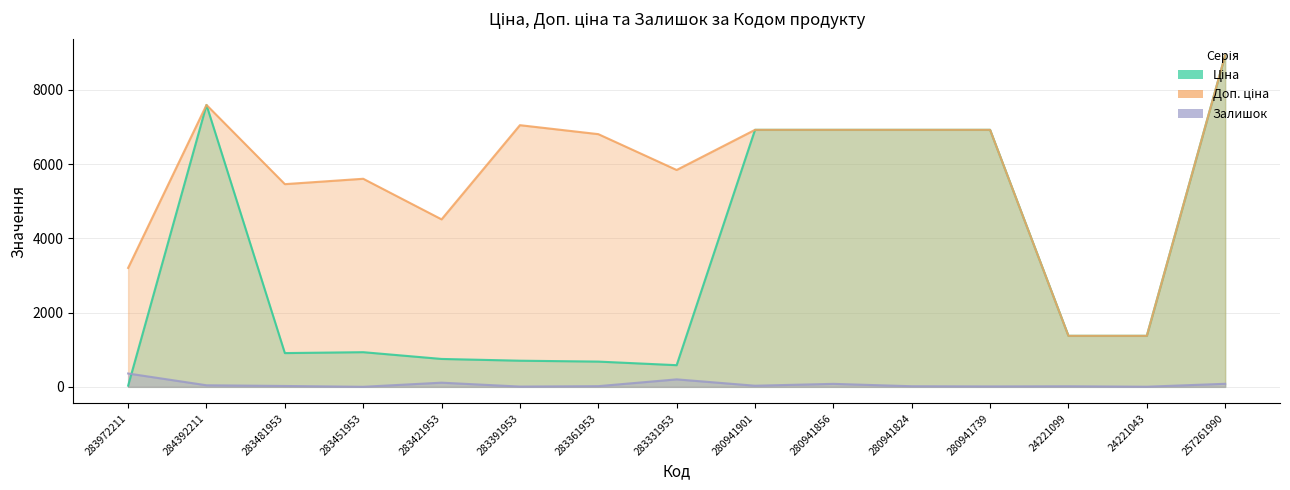

Reading right to left, transcribe all the data shown in this chart.

Ціна: 257261990=8934.1	24221043=1375.4	24221099=1375.4	280941739=6925.7	280941824=6925.7	280941856=6925.7	280941901=6925.7	283331953=584.4	283361953=681.0	283391953=705.1	283421953=752.2	283451953=934.5	283481953=910.4	284392211=7596.5	283972211=32.0
Доп. ціна: 257261990=8934.1	24221043=1375.0	24221099=1375.0	280941739=6925.7	280941824=6925.7	280941856=6925.7	280941901=6925.7	283331953=5843.9	283361953=6809.8	283391953=7051.3	283421953=4513.3	283451953=5607.2	283481953=5462.3	284392211=7596.5	283972211=3205.0
Залишок: 257261990=83.0	24221043=4.0	24221099=16.0	280941739=12.0	280941824=17.0	280941856=81.0	280941901=31.0	283331953=202.0	283361953=19.0	283391953=8.0	283421953=113.0	283451953=2.0	283481953=24.0	284392211=43.0	283972211=360.0